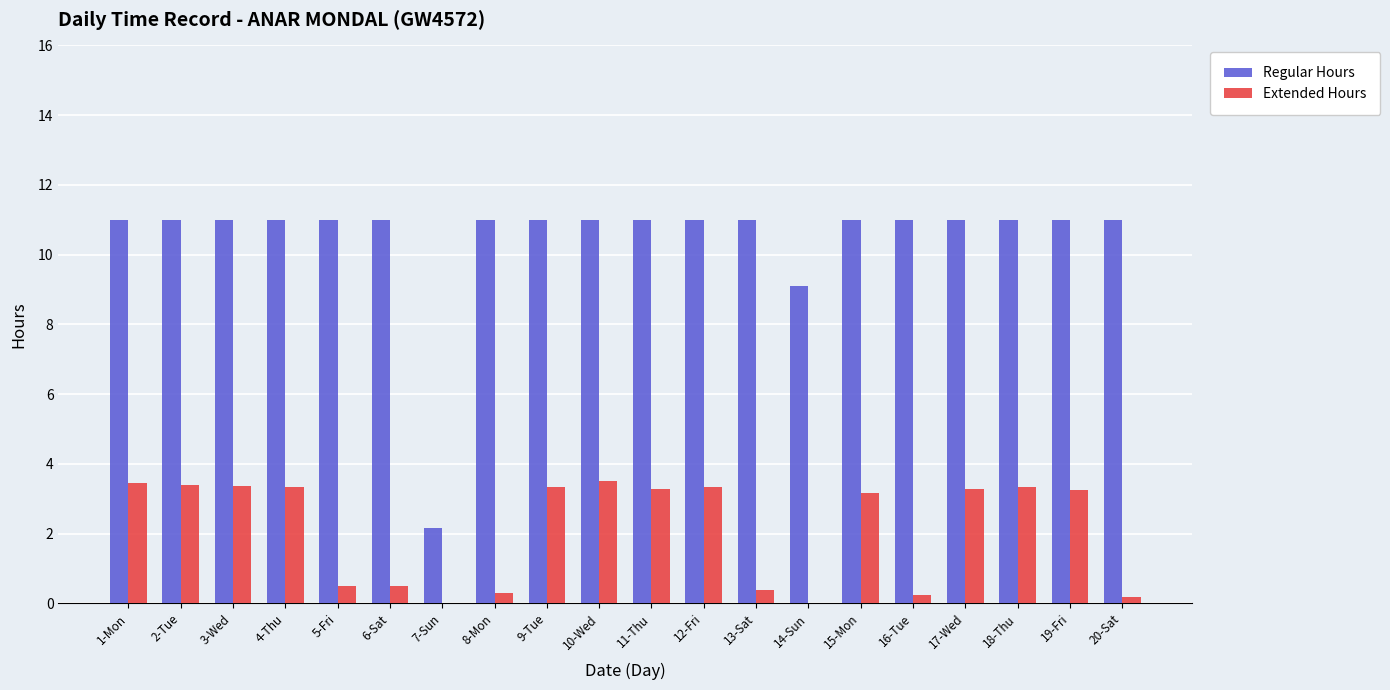

Between 14-Sun and 19-Fri, which series saw the biggest shift?

Extended Hours